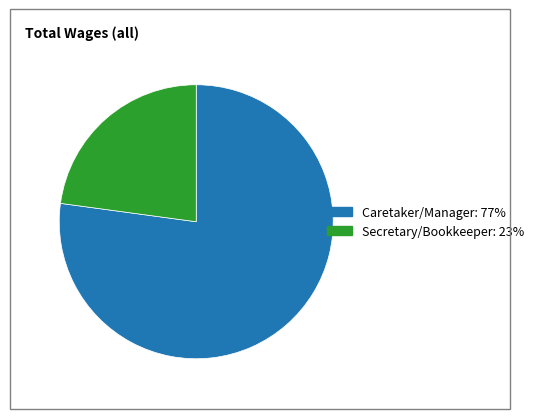

What is the smallest slice in the pie chart?

Secretary/Bookkeeper